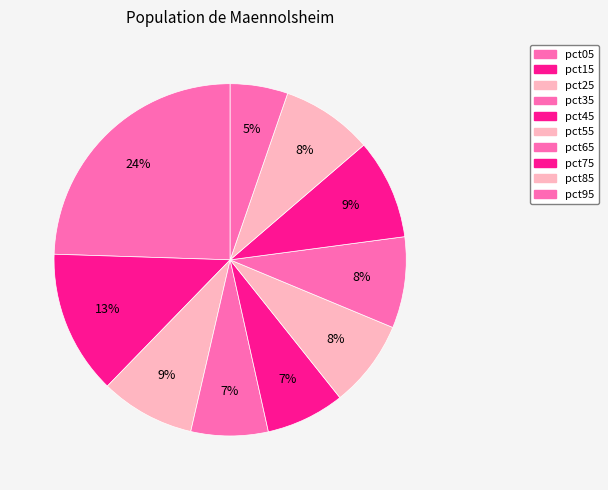

How much of the chart is everything except pct45?

92.8%